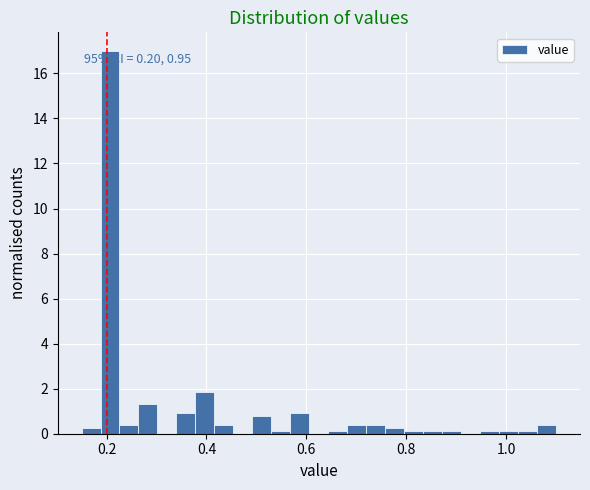

Around what value on the x-axis is the tallest bar? Give the approximate position of its centre, as read against the axis.

0.20